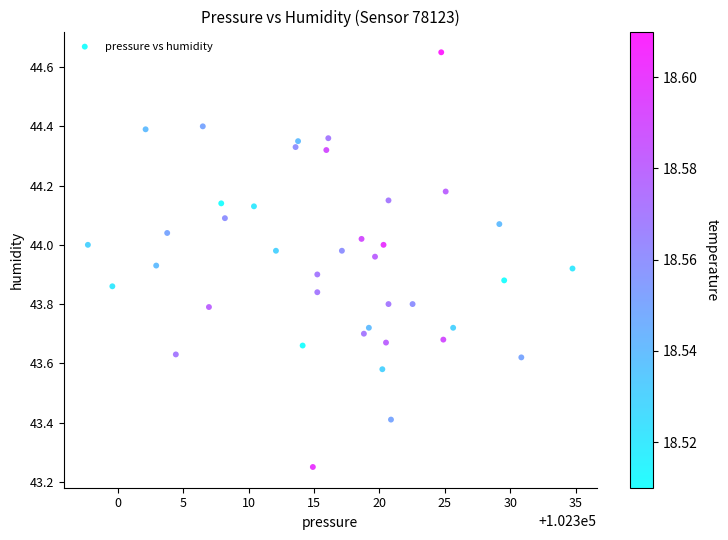

What is the range of Y values (max minus min)?

1.4